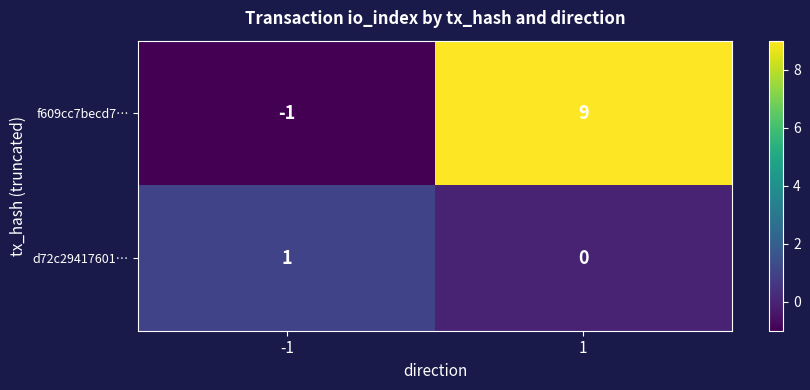

Read the f609cc7becd7… value at 1, to the nearest 10.

10